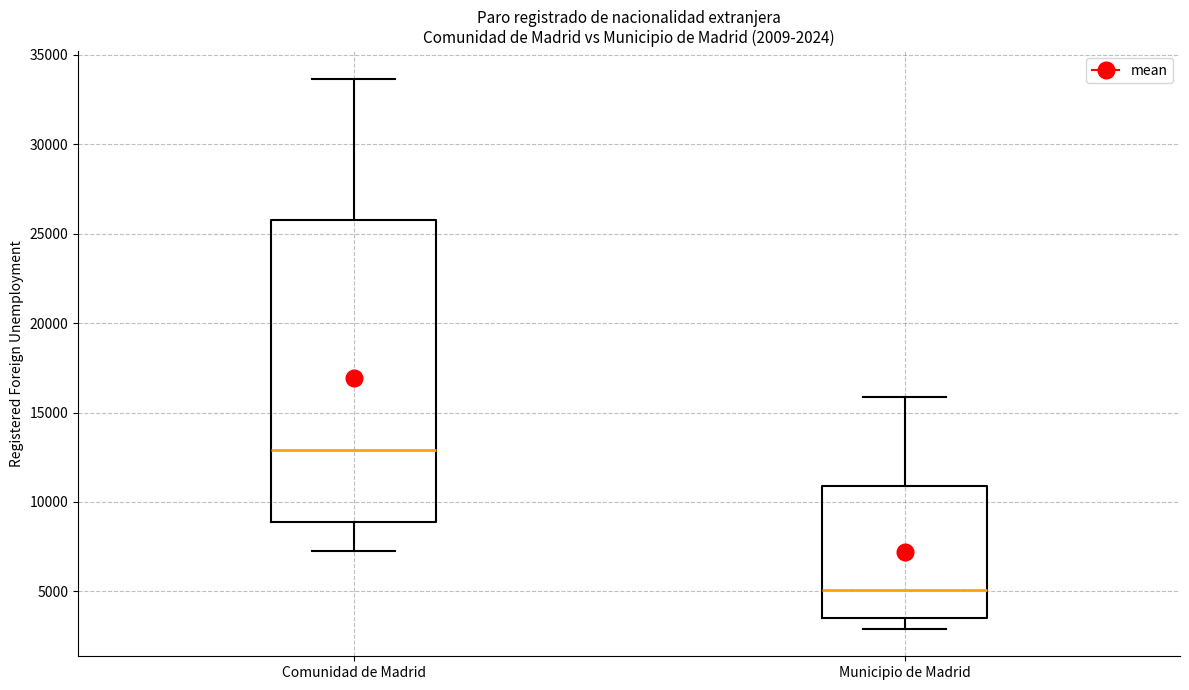

Which box's median line is the highest?

Comunidad de Madrid